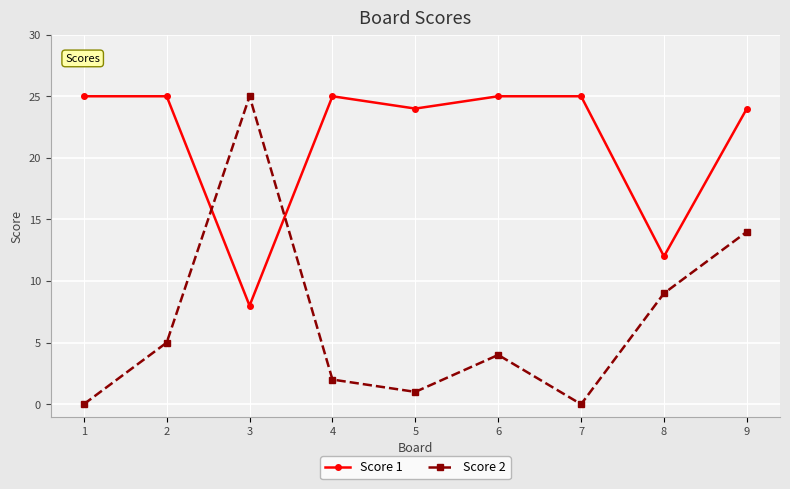

How many intersections are there between Score 2 and Score 1?

2